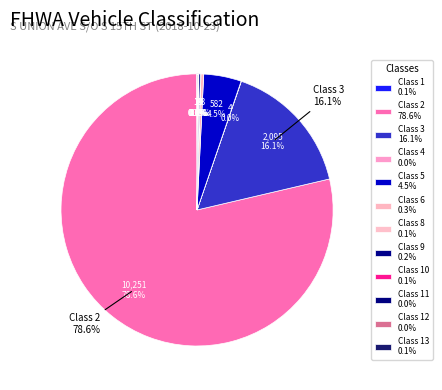

What percentage is NOT represented by Class 9?

99.8%